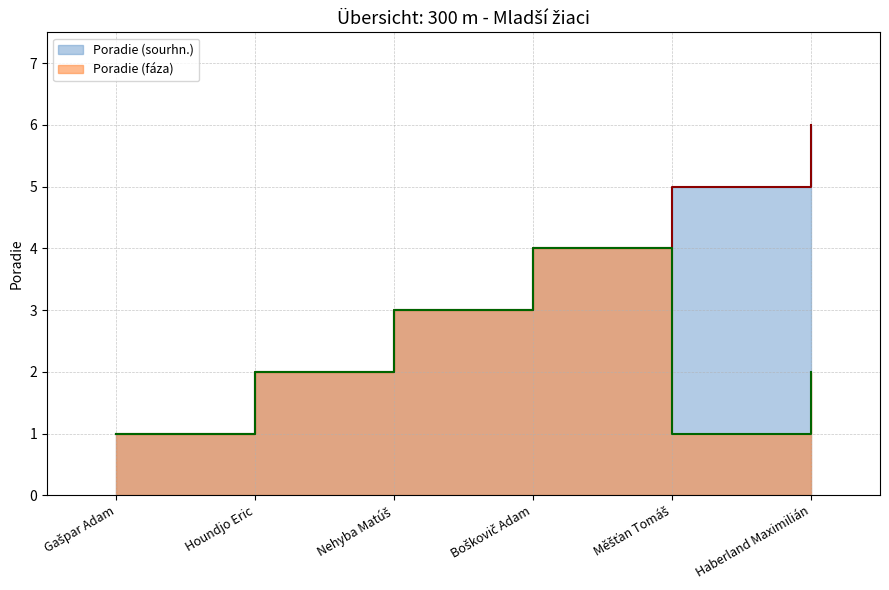

The value of Poradie (fáza) at Boškovič Adam is 5. True or false?

False